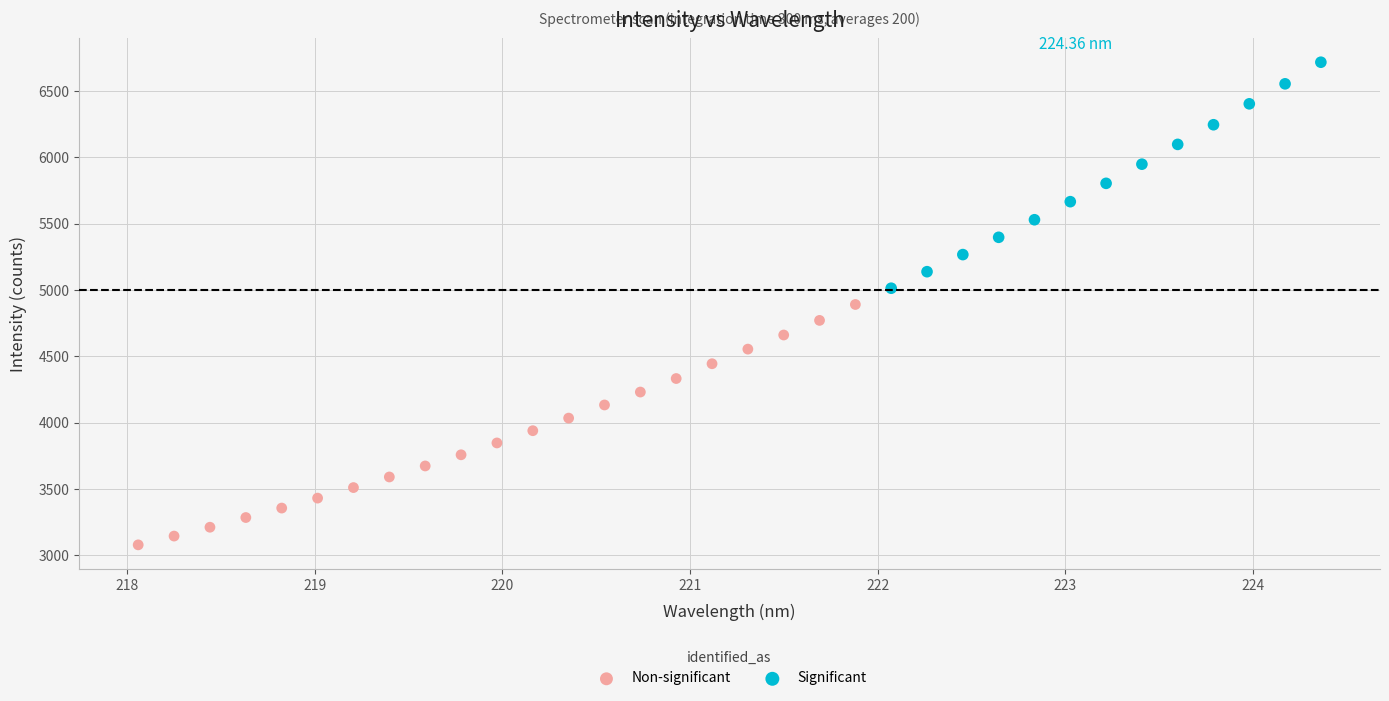

Which series reaches the minimum Y coordinate?

Non-significant